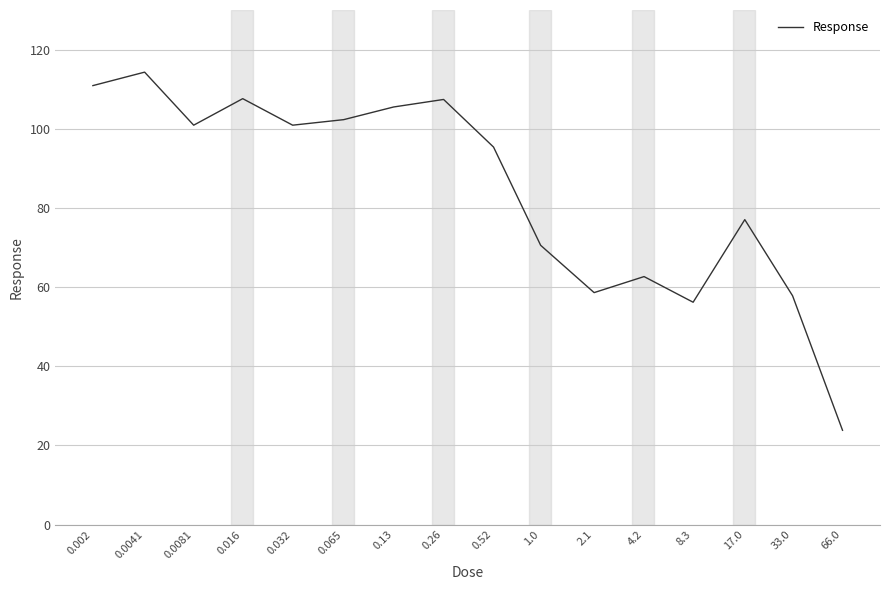

What is the difference between the maximum and minimum values?

90.5